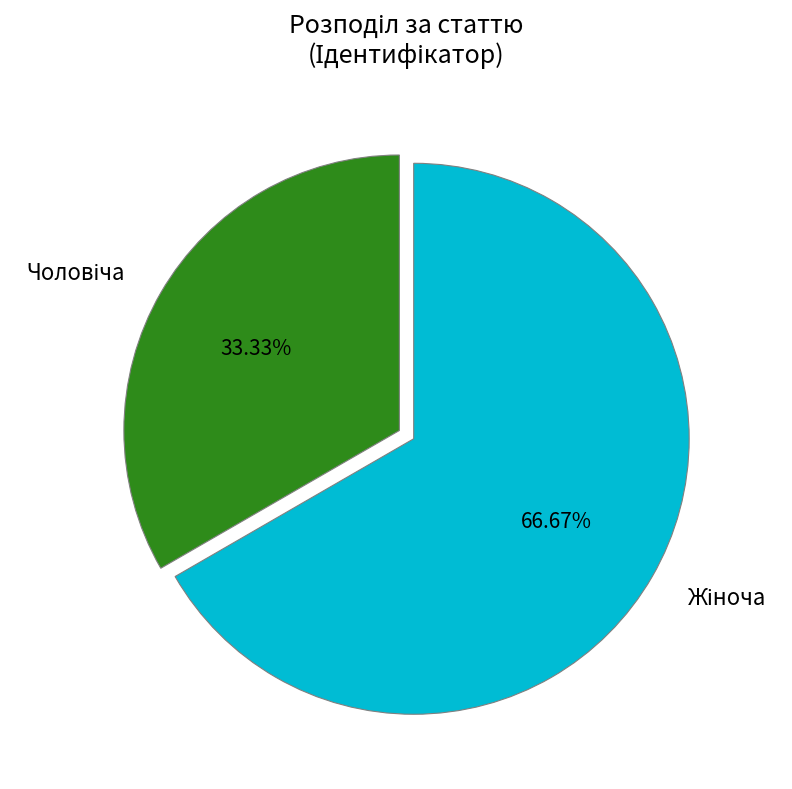

Is there any slice that represents more than half of the pie?

Yes